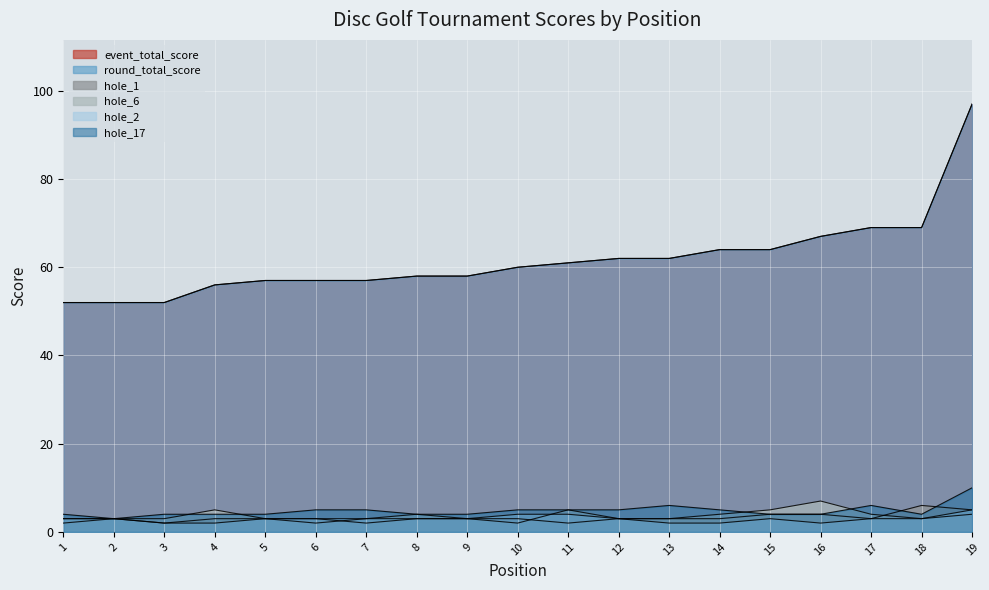

How many intersections are there between hole_17 and hole_6?

4